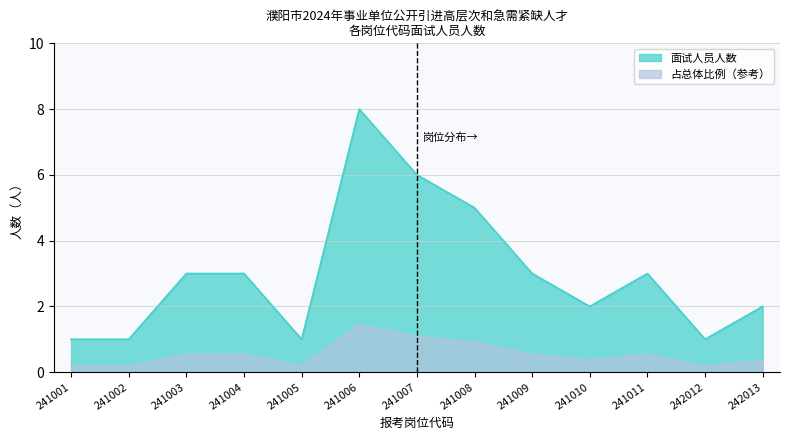

Which category has the lowest value across all series?

241001